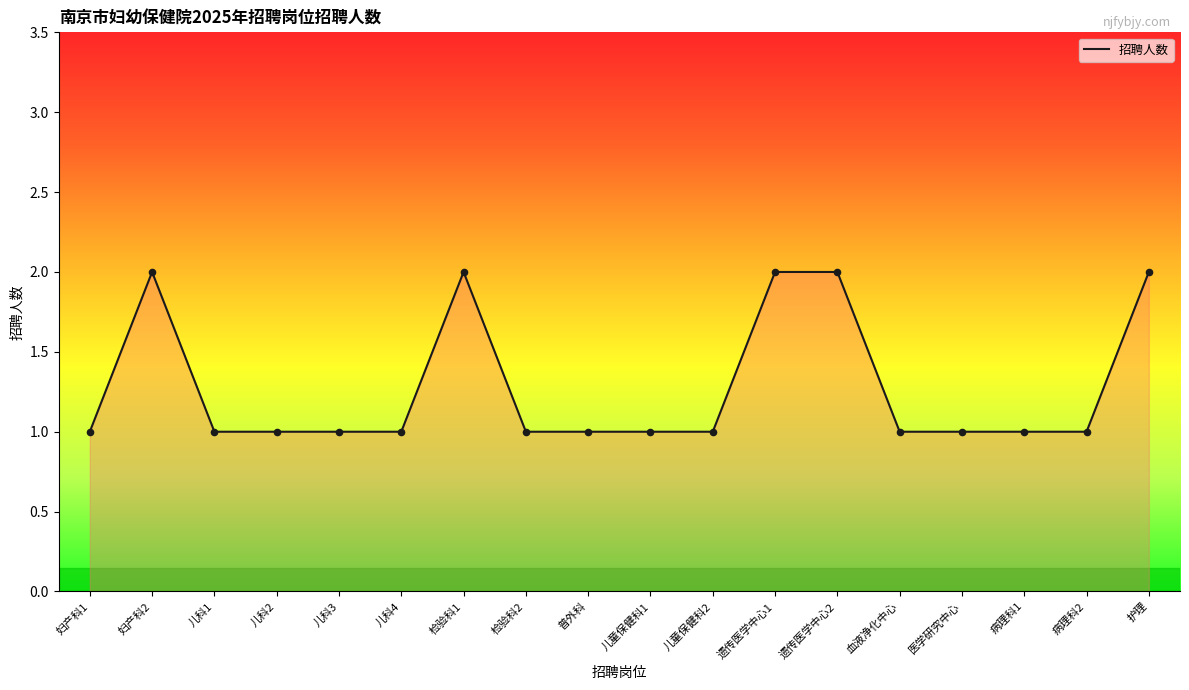

What is the change in value from 检验科1 to 检验科2?

-1